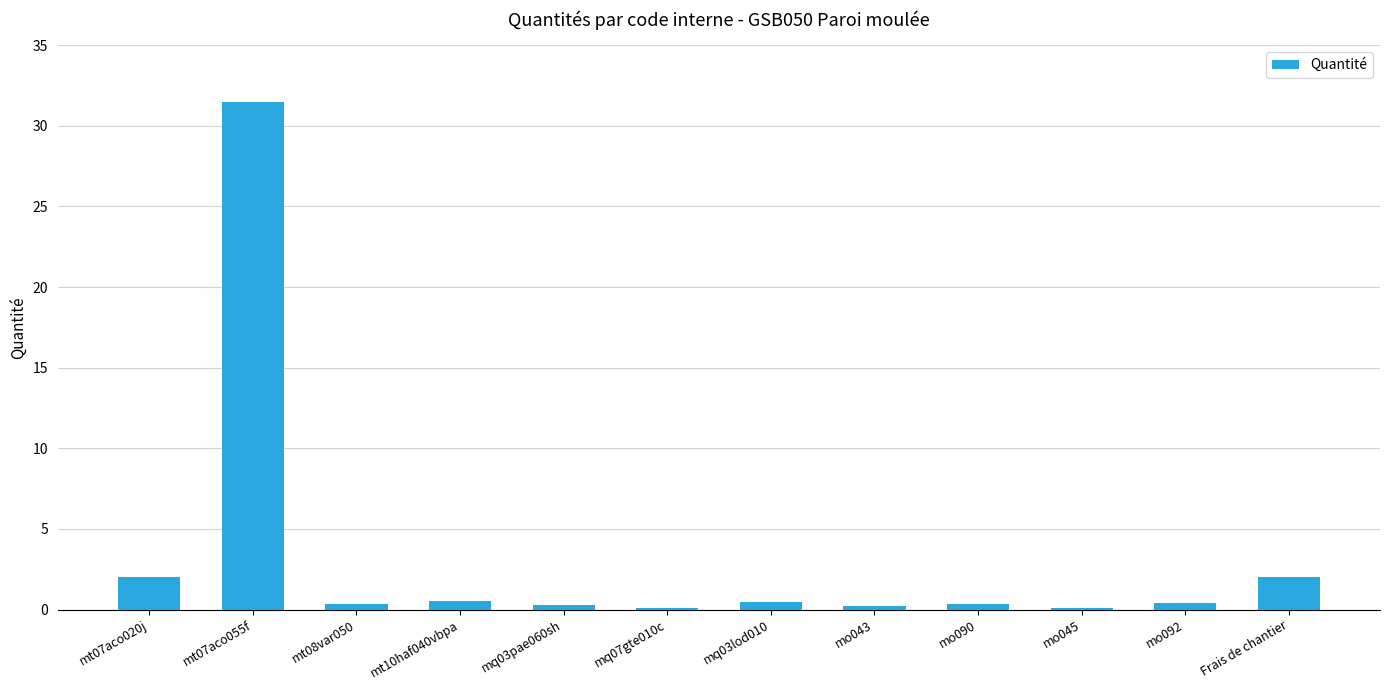

True or false: the data shows 0.3 at mo090.

True